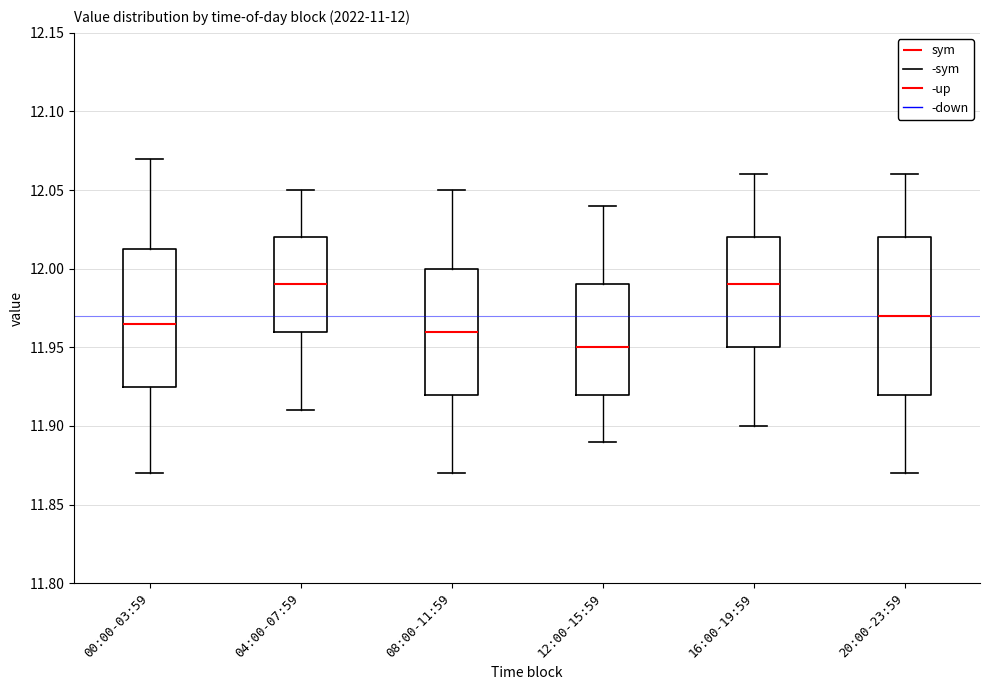

Comparing the boxes themselves (not the whiskers), which one is the tallest?

20:00-23:59